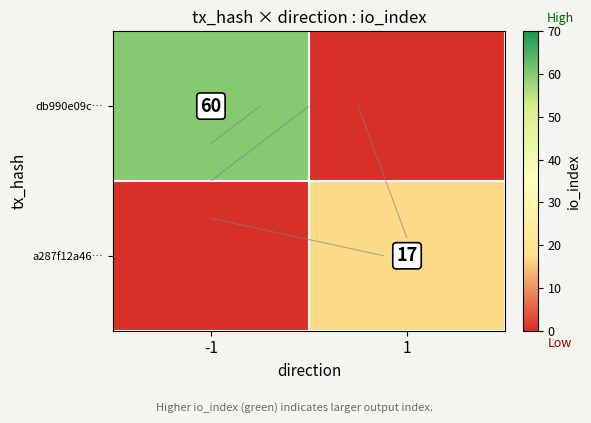

What is the total value across all series at -1?

60